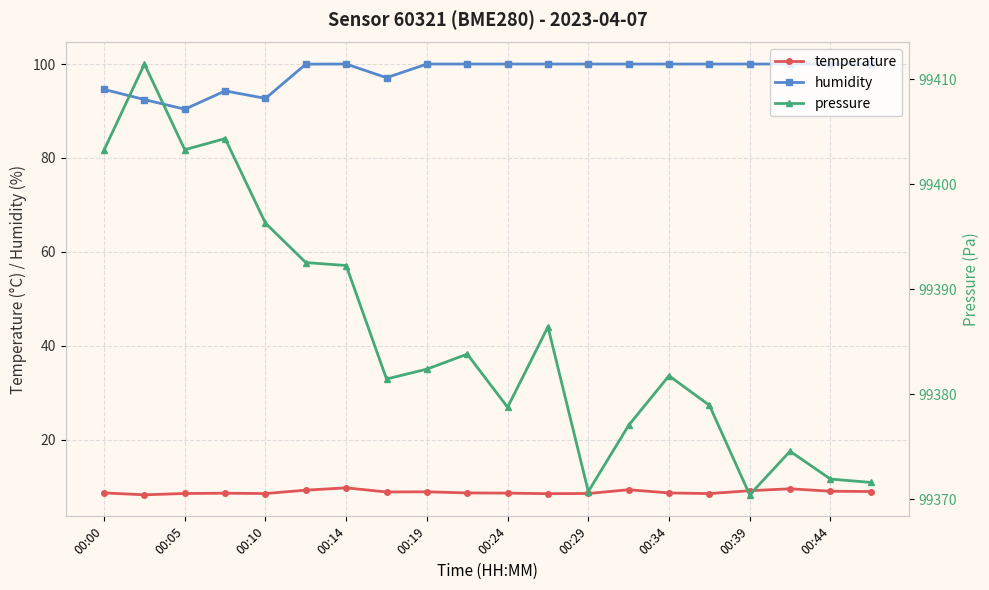

Is it true that humidity equals 148.5 at 00:44?

False